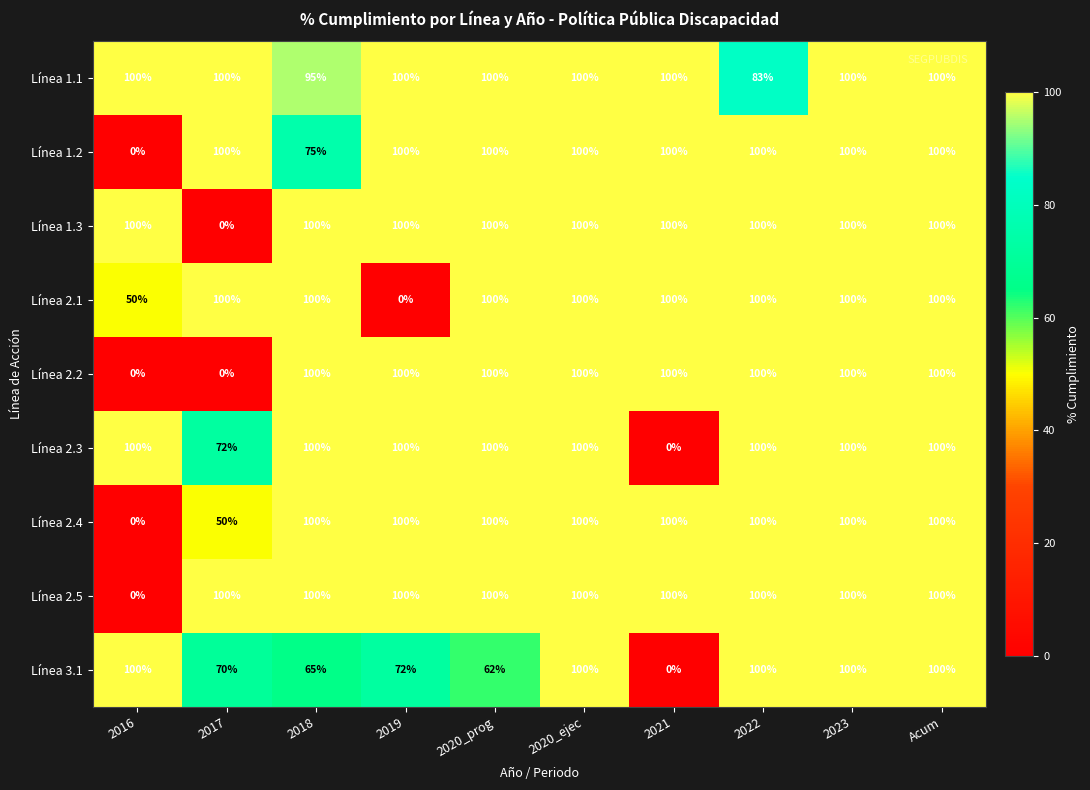

What is the total value across all series at 2022?

883